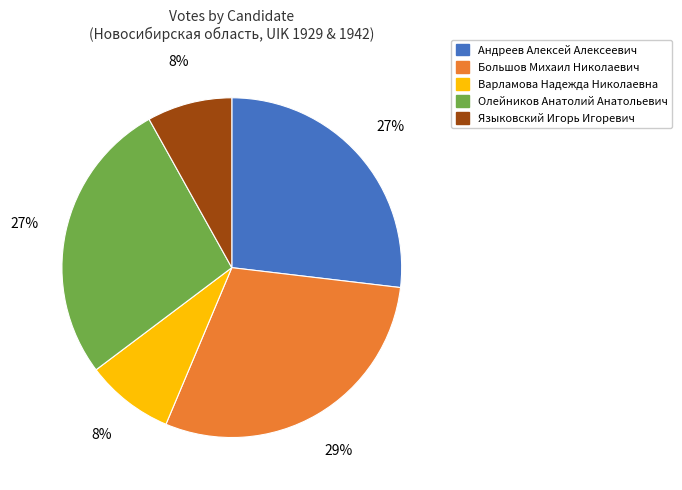

Do Большов Михаил Николаевич and Андреев Алексей Алексеевич together represent more than half of the pie?

Yes